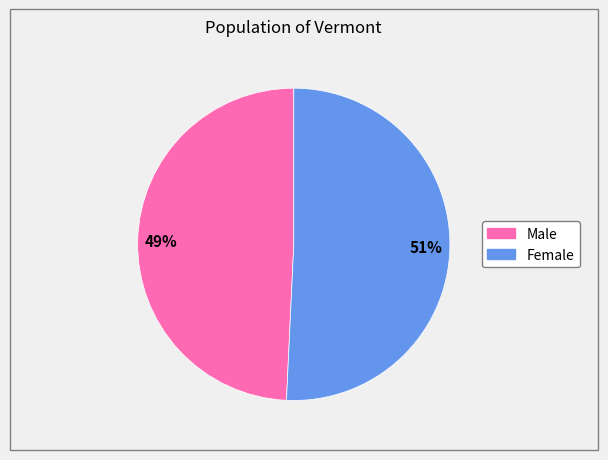

To the nearest percent, what is the combined percentage of Male and Female?

100%